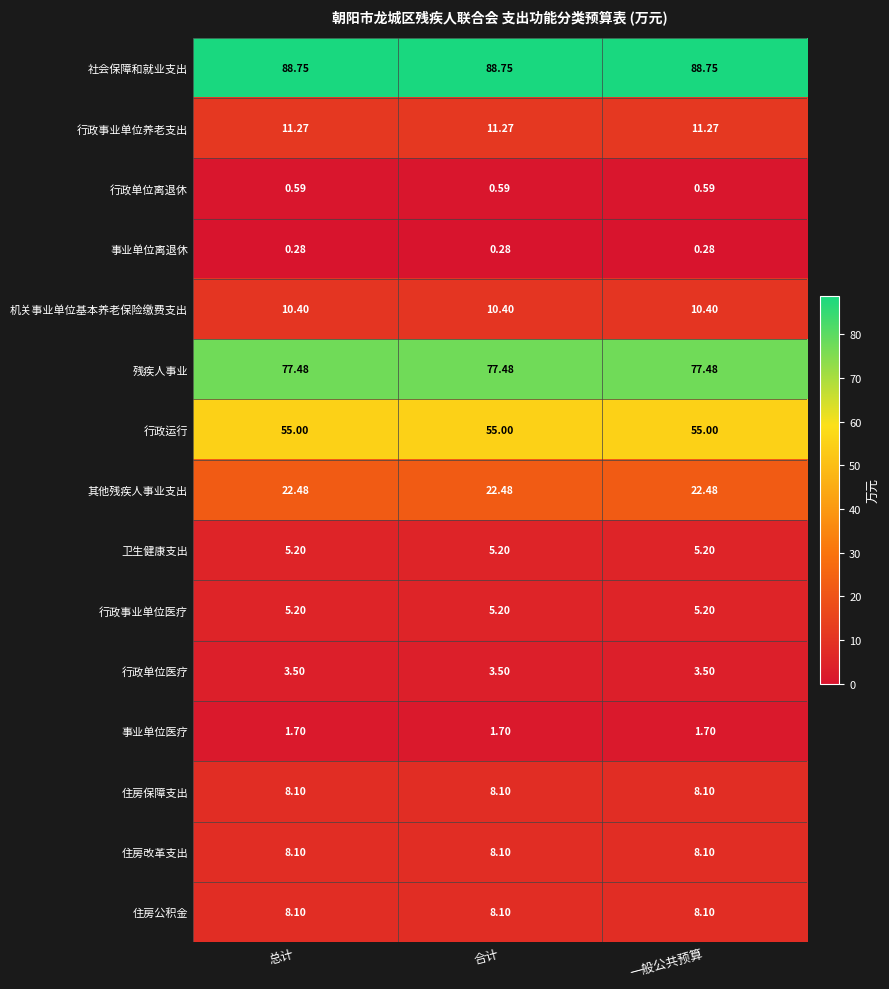

What is the difference between the highest and lowest values at 合计?

88.5